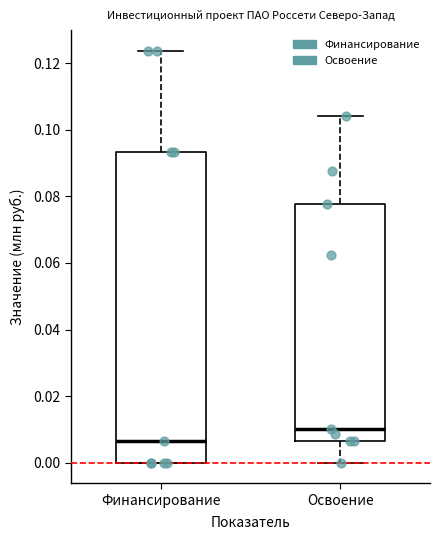

Reading left to right, read every box against the y-axis: the position of its median line, the range the box covers, and the ends of its whiskers. The values are not printed on the chart, so give them approximately, as read against the axis.

Финансирование: median 0.006, box 0.000 to 0.094, whiskers 0.000 to 0.124
Освоение: median 0.010, box 0.006 to 0.078, whiskers 0.000 to 0.104